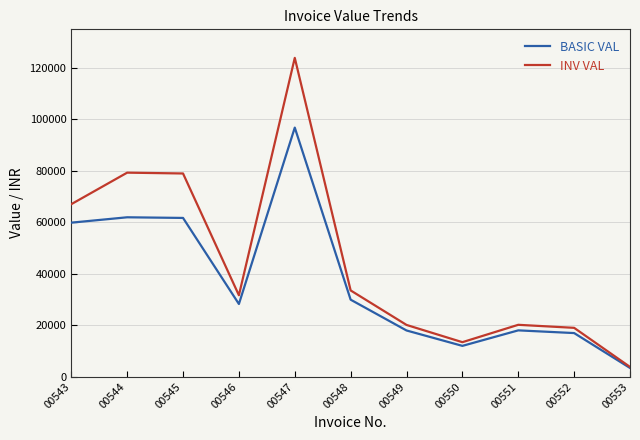

Which series has the largest total across all categories?

INV VAL